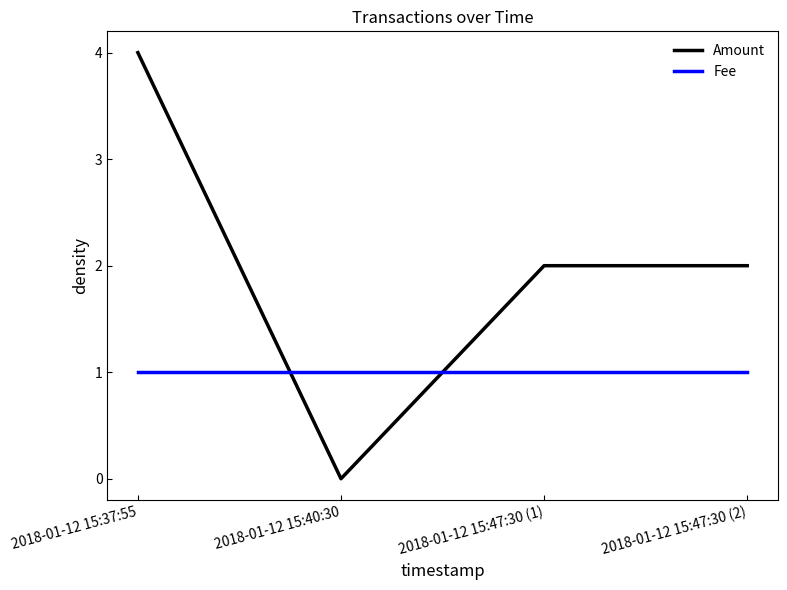

What is the approximate value of Amount at 2018-01-12 15:47:30 (1)?

2